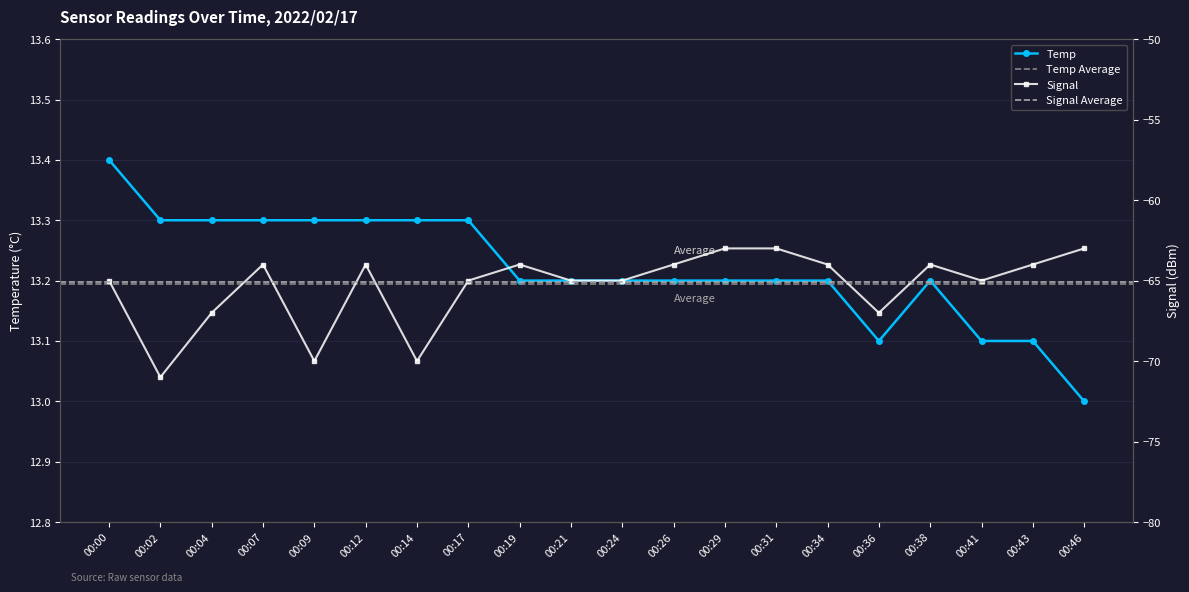

What is the average value of the Temp series?

13.2